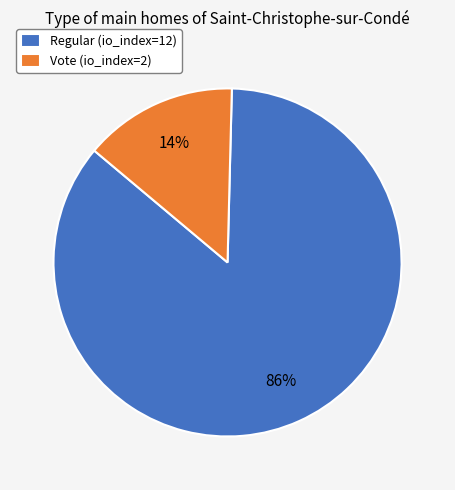

Which slice is the largest?

Regular (io_index=12)